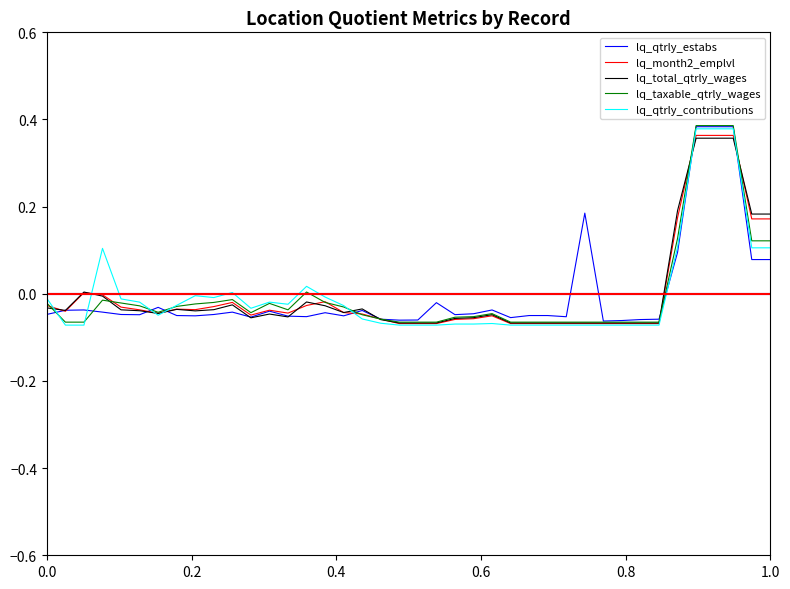

How many values in lq_qtrly_estabs are above zero?

7